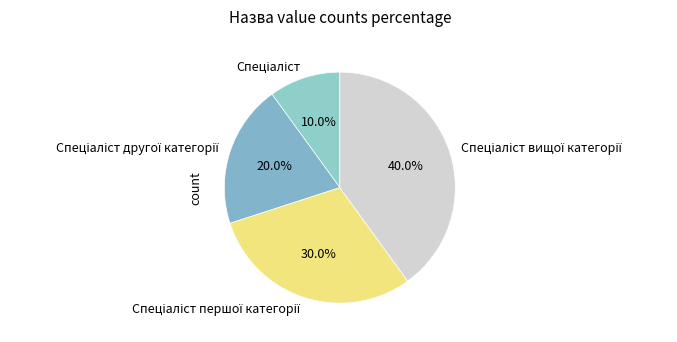

Is there a majority slice in this chart?

No